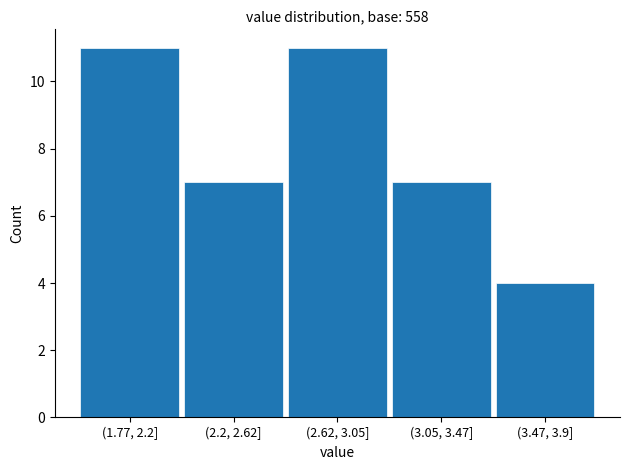

Reading left to right, extract all data points from this chart.

11	7	11	7	4